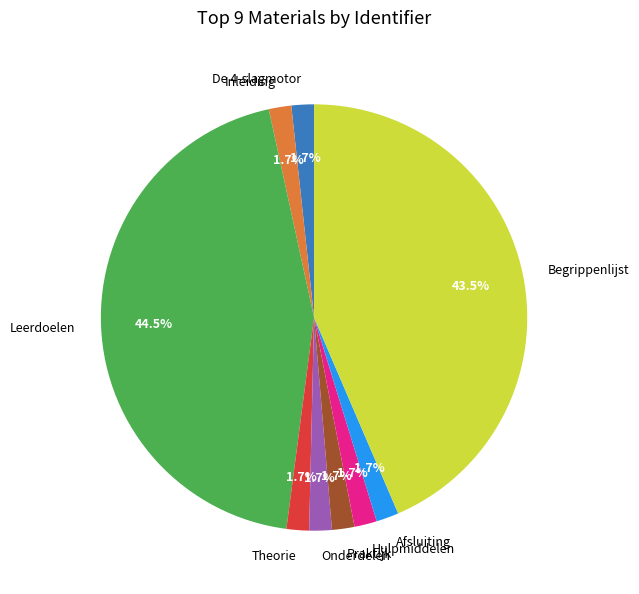

Combined, what portion of the pie is Leerdoelen and De 4-slagmotor?

46.2%